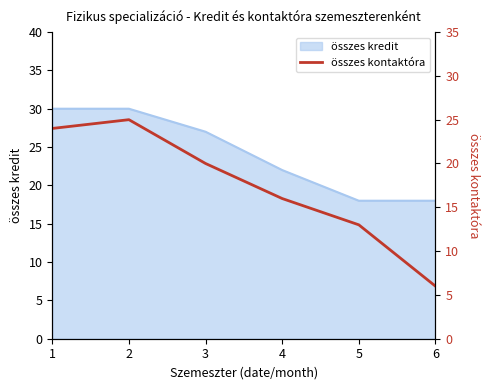

True or false: there are more than 0 points higher than both neighbors.

True